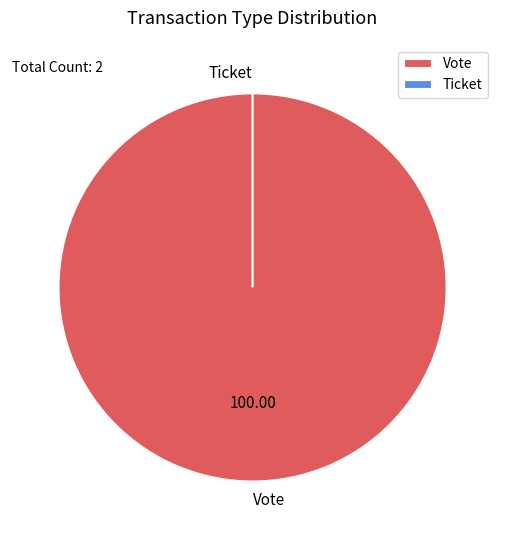

The Ticket slice represents 1% of the pie. True or false?

False